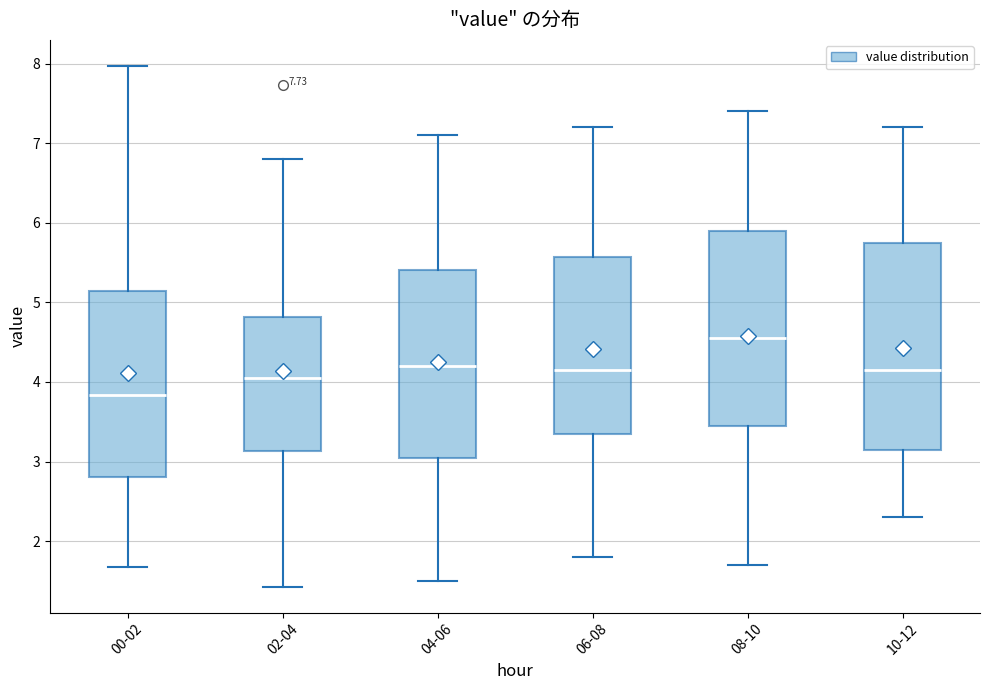

Where does the lower whisker of the box for 02-04 end on the y-axis? The values are not printed on the chart, so give them approximately, as read against the axis.

1.4